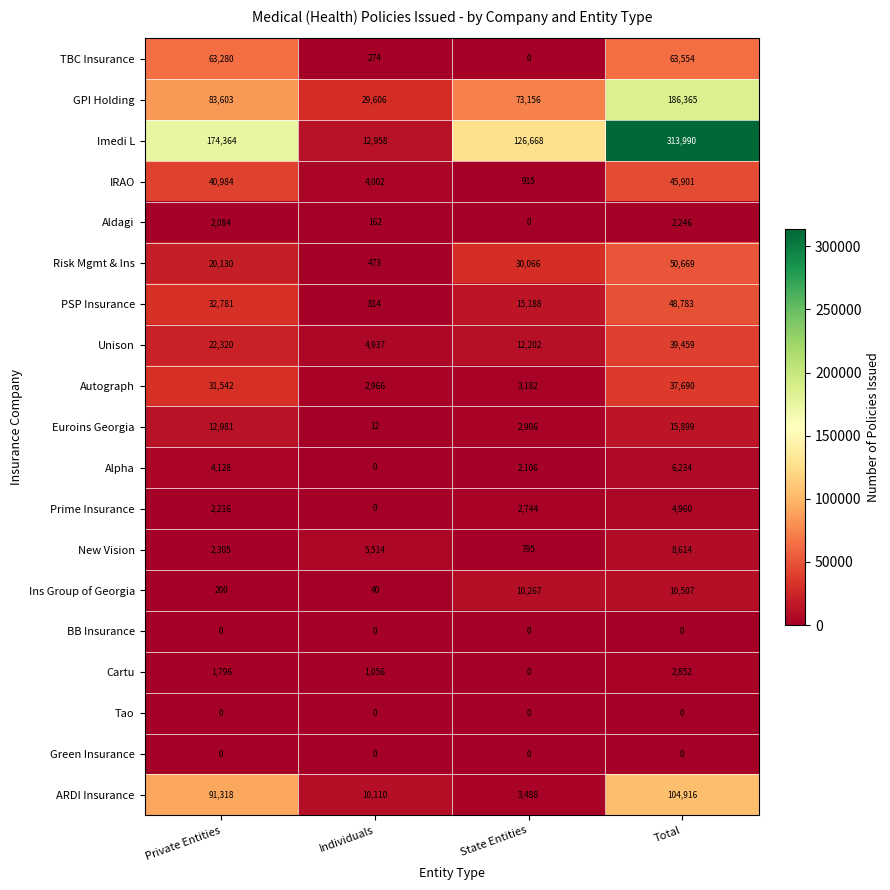

Is the value of Ins Group of Georgia at Individuals greater than the value of Green Insurance at State Entities?

Yes